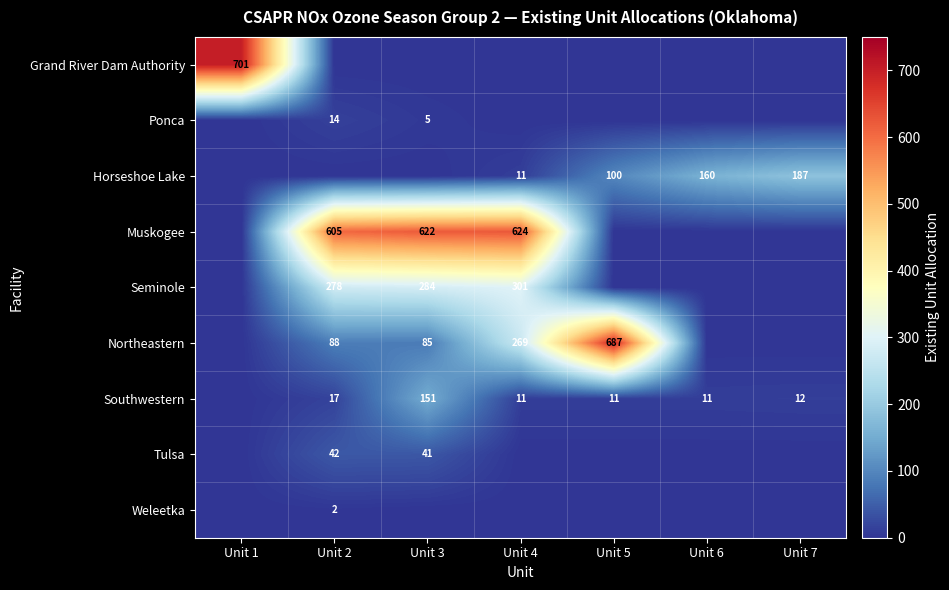

The Grand River Dam Authority series shows 701 at Unit 1. True or false?

True